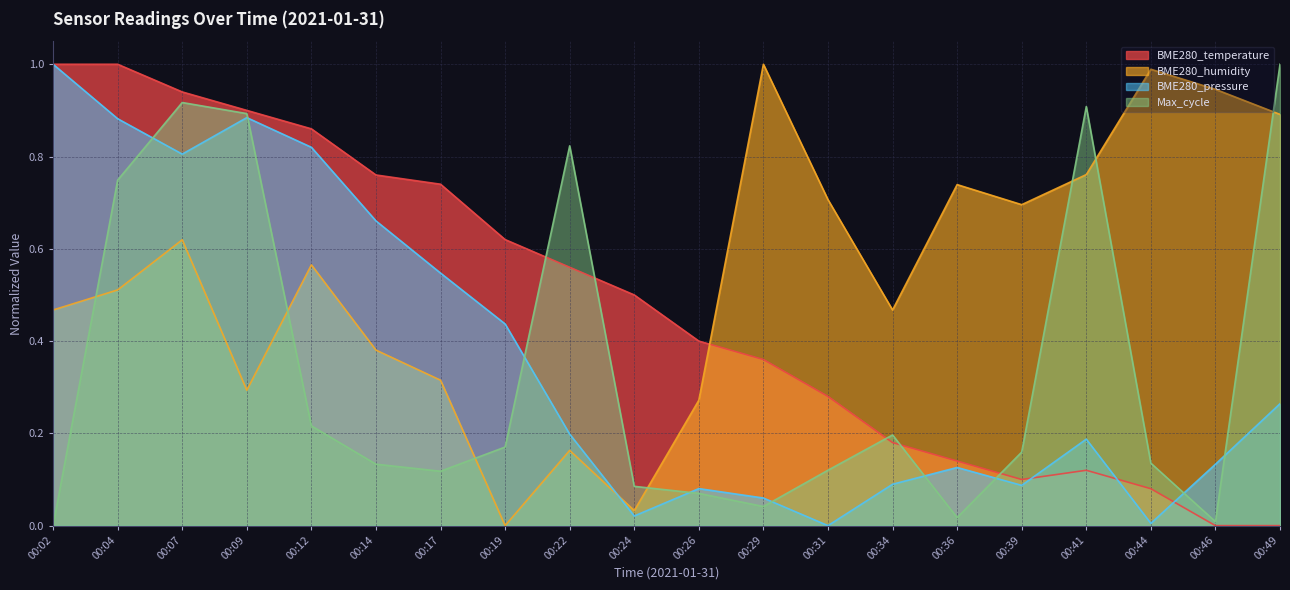

At which category is the sum across all series the highest?

00:07